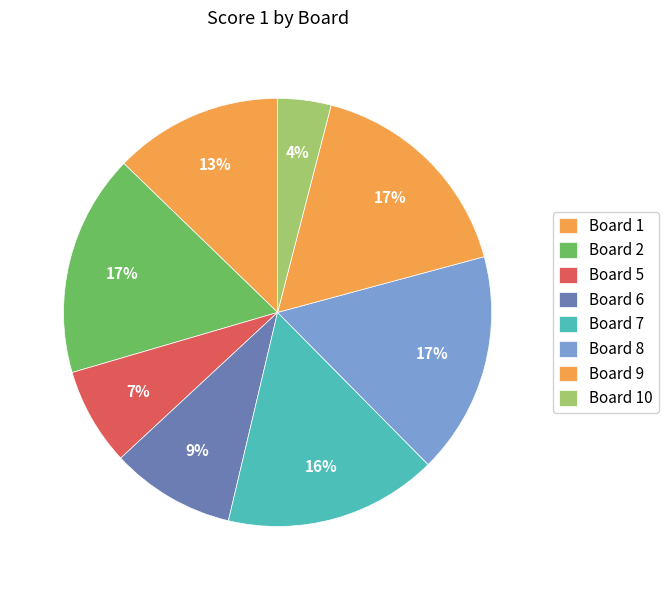

To the nearest percent, what portion does Board 10 represent?

4%